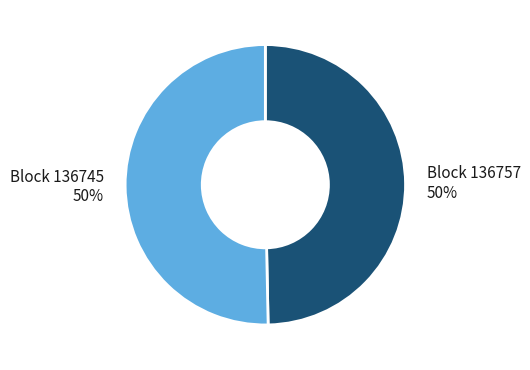

To the nearest percent, what is the average slice percentage?

50%